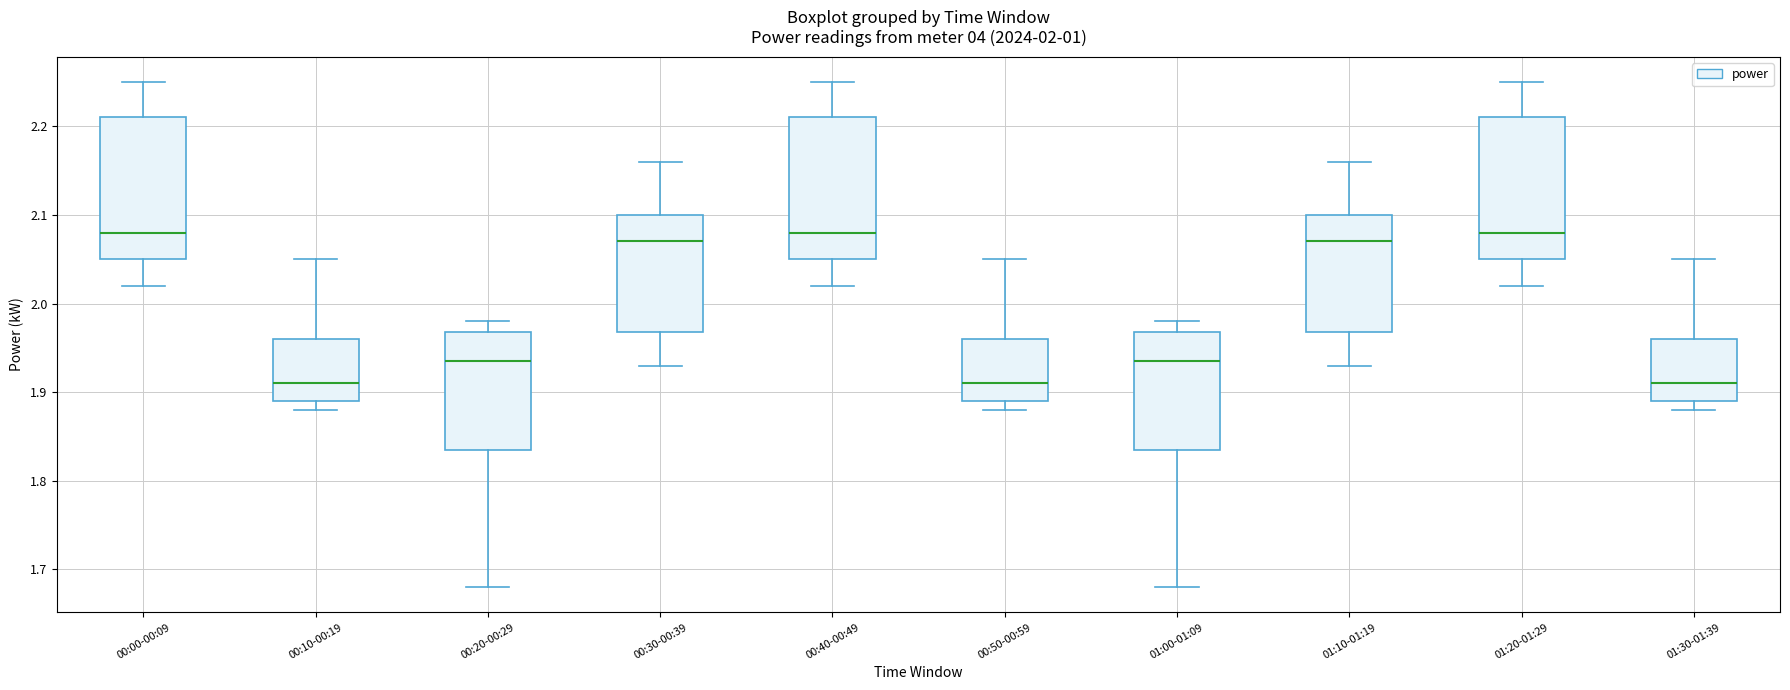

Where does the upper whisker of the box for 00:30-00:39 end on the y-axis? The values are not printed on the chart, so give them approximately, as read against the axis.

2.16